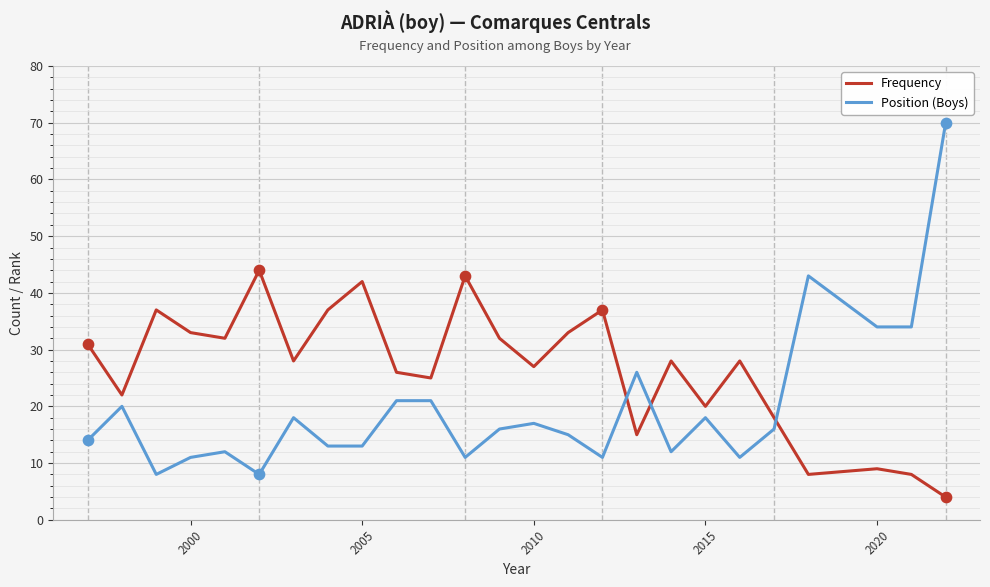

What are all the series names shown in the legend?

Frequency, Position (Boys)